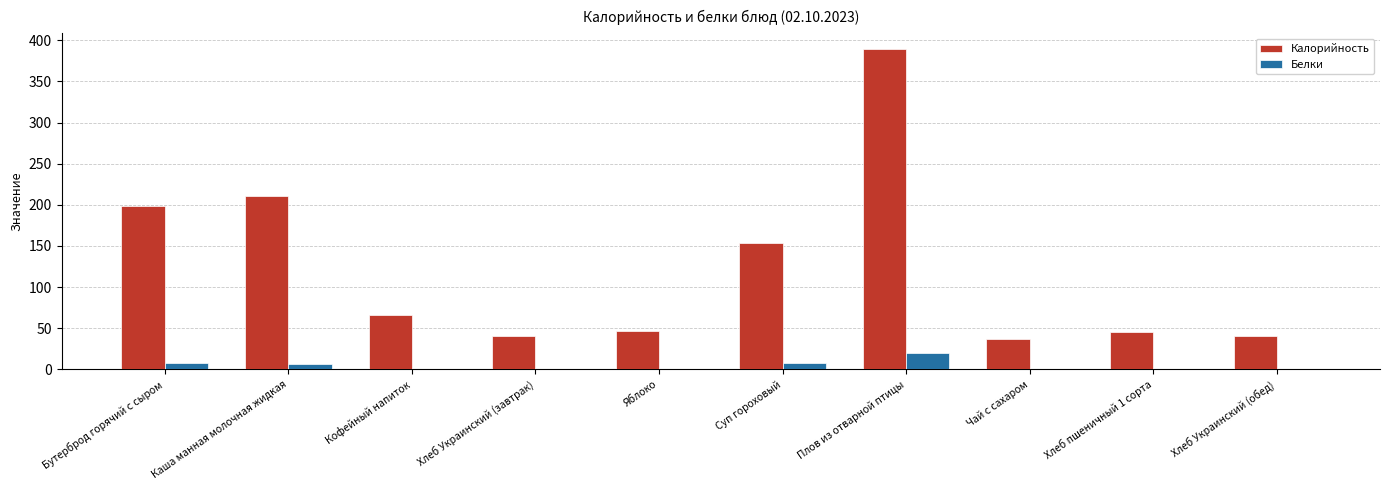

Which category has the highest value across all series?

Плов из отварной птицы